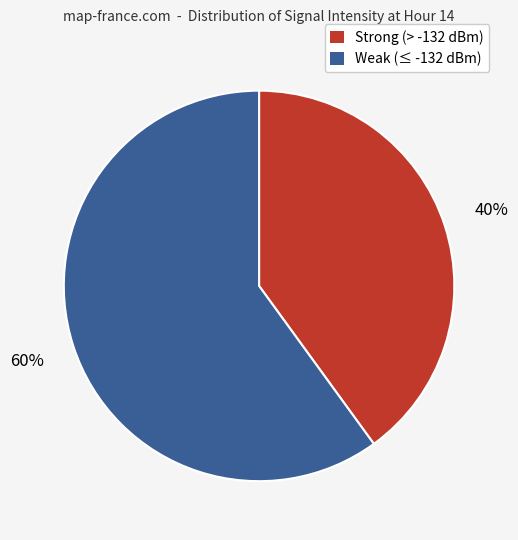

To the nearest percent, what is the average slice percentage?

50%